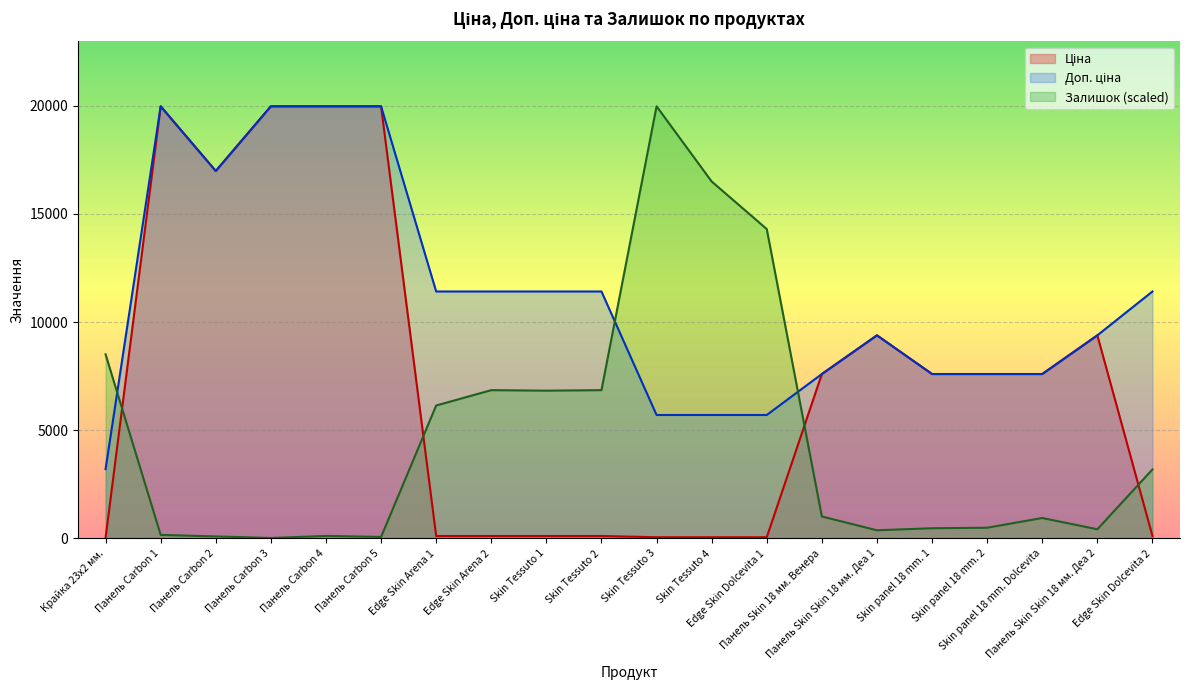

Which category has the lowest value across all series?

Панель Carbon 3